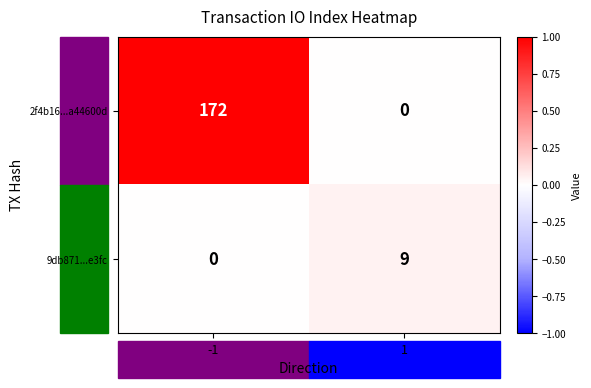

Rank the categories by 9db871...e3fc value from lowest to highest.

-1, 1